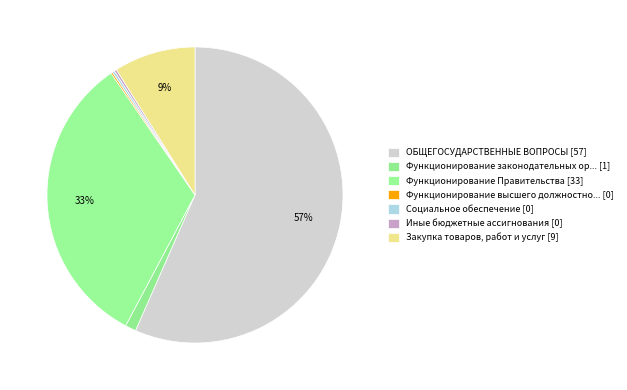

Which slice is the largest?

ОБЩЕГОСУДАРСТВЕННЫЕ ВОПРОСЫ